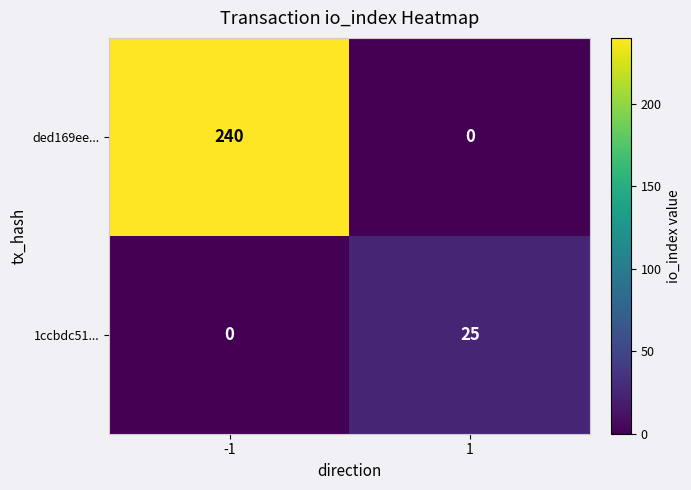

What is the sum of the ded169ee... values at 1 and -1?

240